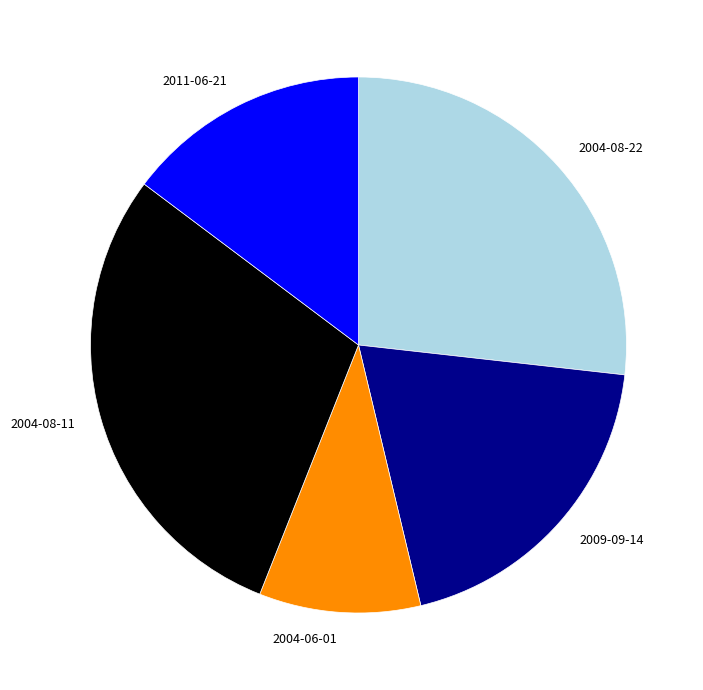

Does 2004-08-11 account for over 50% of the chart?

No